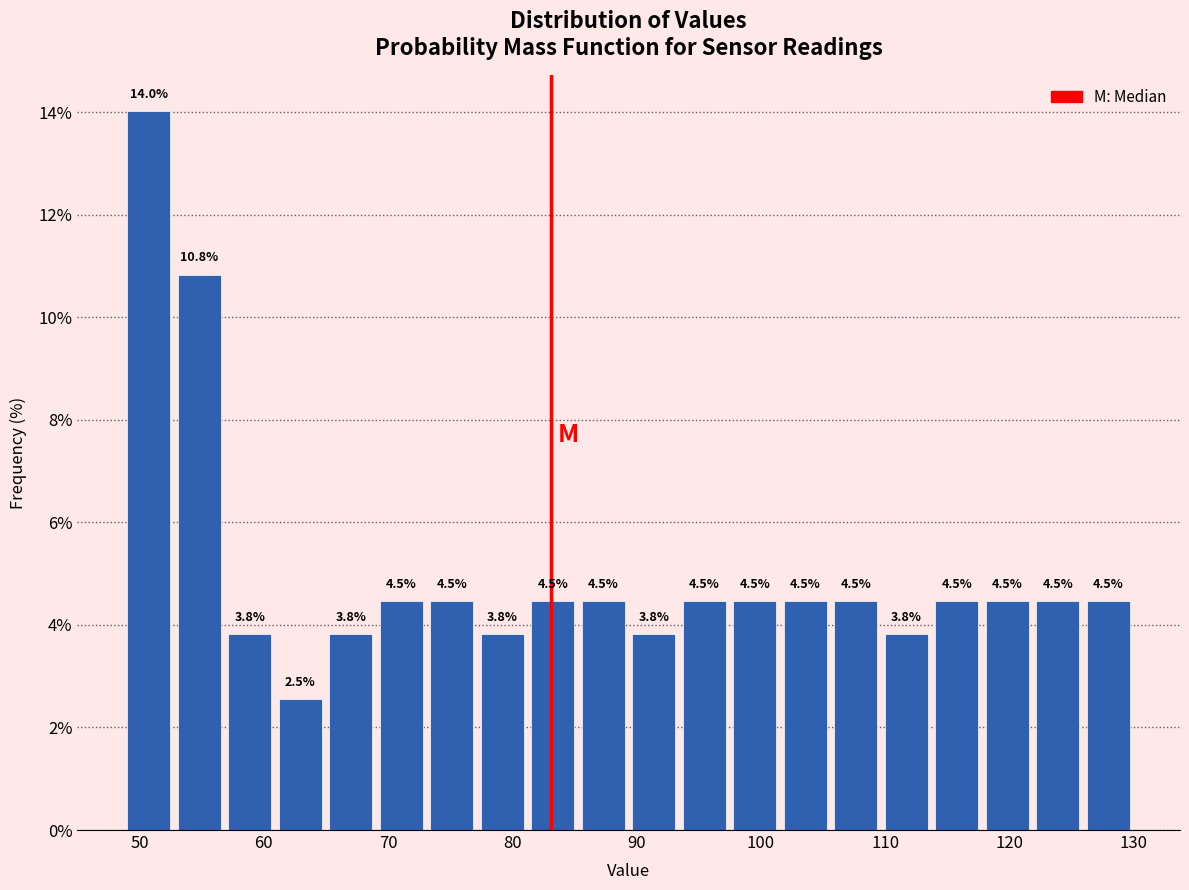

Which range on the x-axis has the tallest bar?

49 to 53